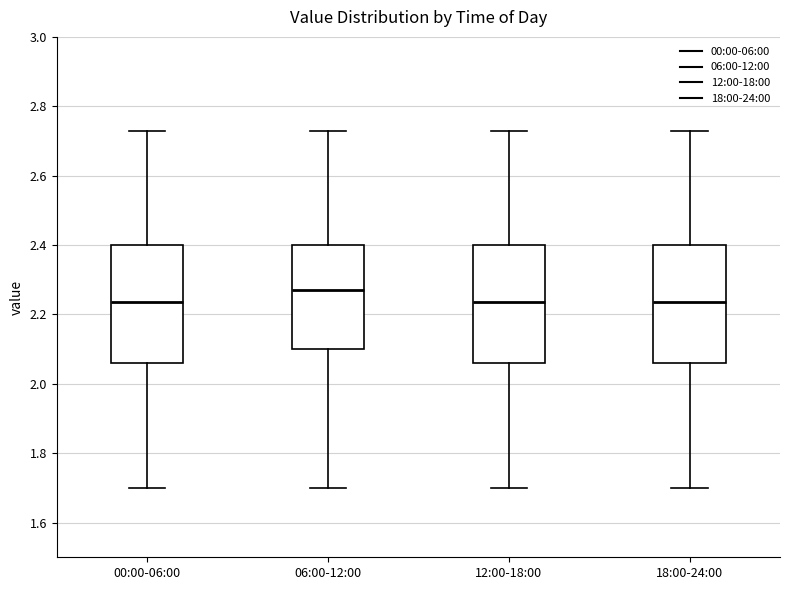

Reading left to right, read every box against the y-axis: the position of its median line, the range the box covers, and the ends of its whiskers. The values are not printed on the chart, so give them approximately, as read against the axis.

00:00-06:00: median 2.24, box 2.06 to 2.40, whiskers 1.70 to 2.74
06:00-12:00: median 2.28, box 2.10 to 2.40, whiskers 1.70 to 2.74
12:00-18:00: median 2.24, box 2.06 to 2.40, whiskers 1.70 to 2.74
18:00-24:00: median 2.24, box 2.06 to 2.40, whiskers 1.70 to 2.74